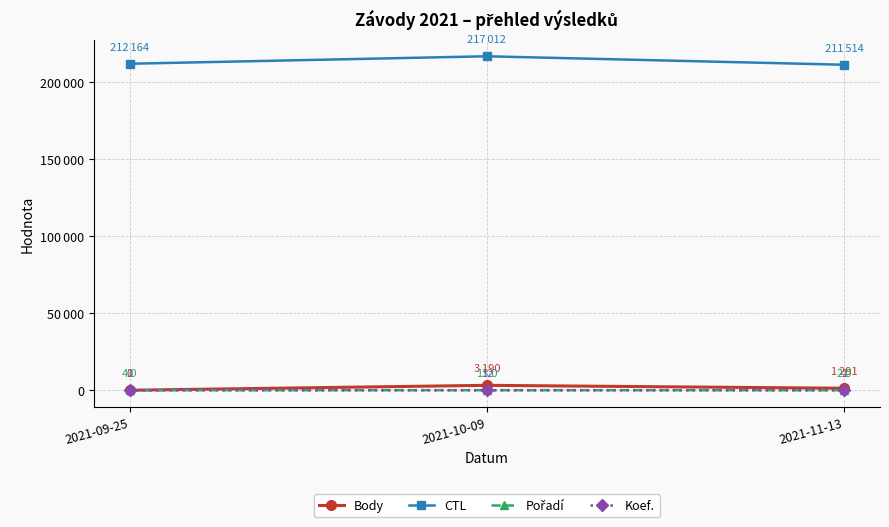

Which series has the largest total across all categories?

CTL